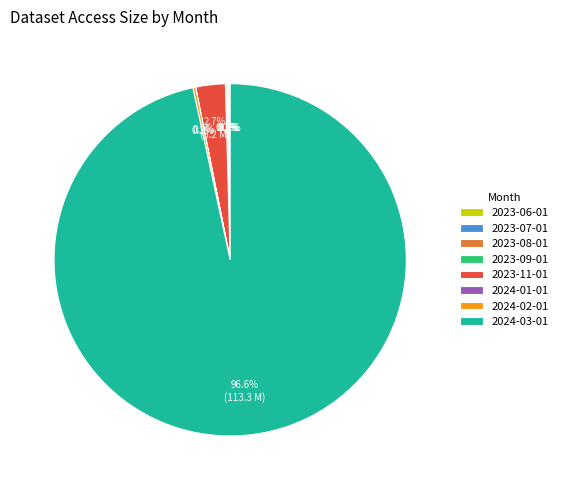

What is the majority slice?

2024-03-01